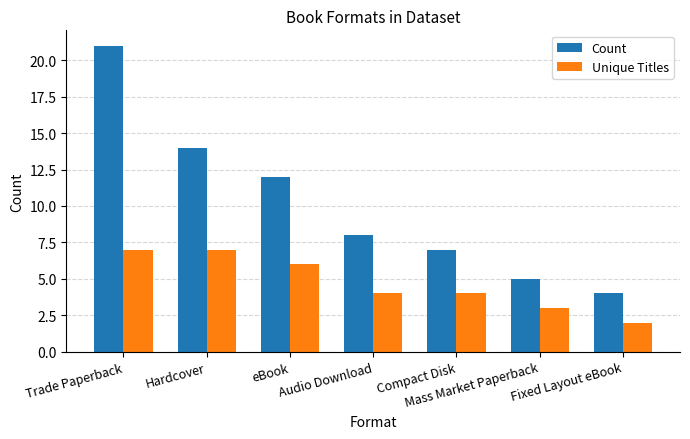

At which category is the sum across all series the highest?

Trade Paperback